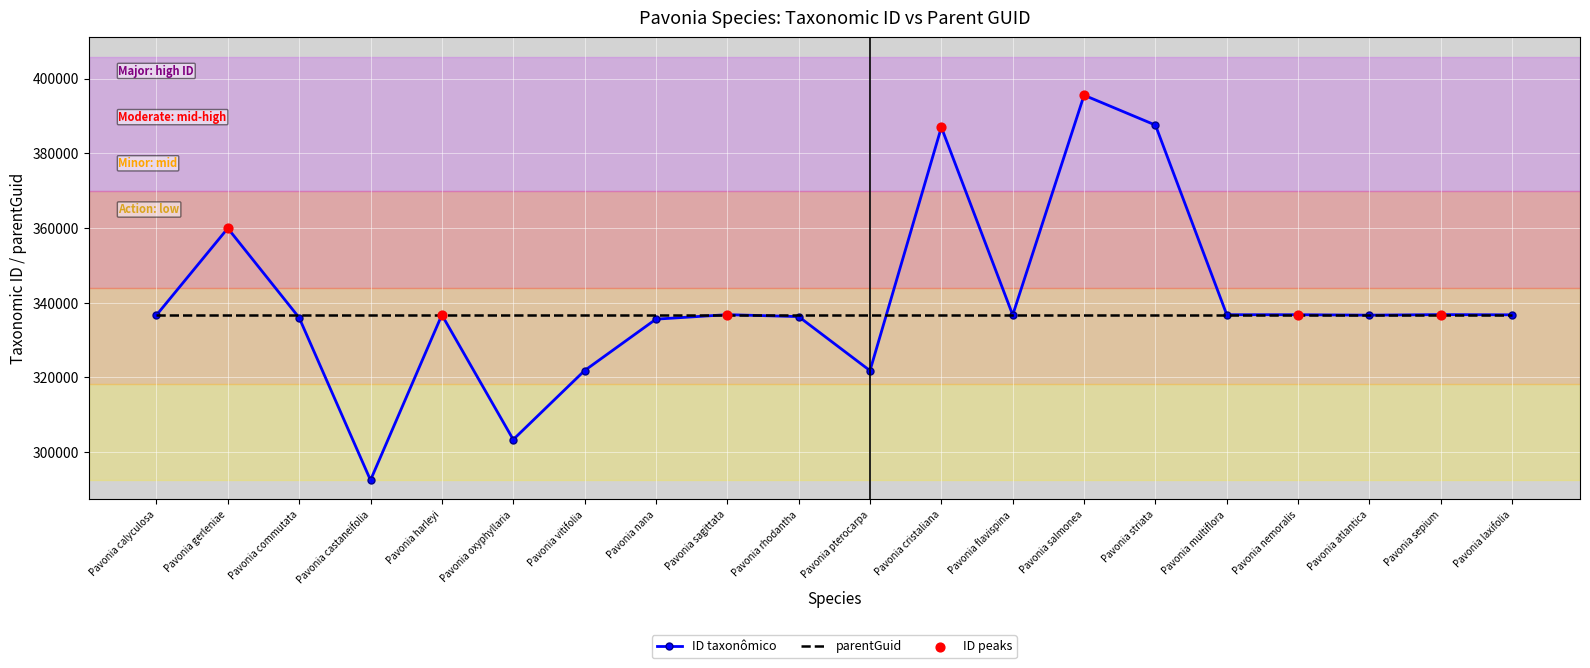

Which series changed the most between Pavonia gerleniae and Pavonia nana?

ID taxonômico